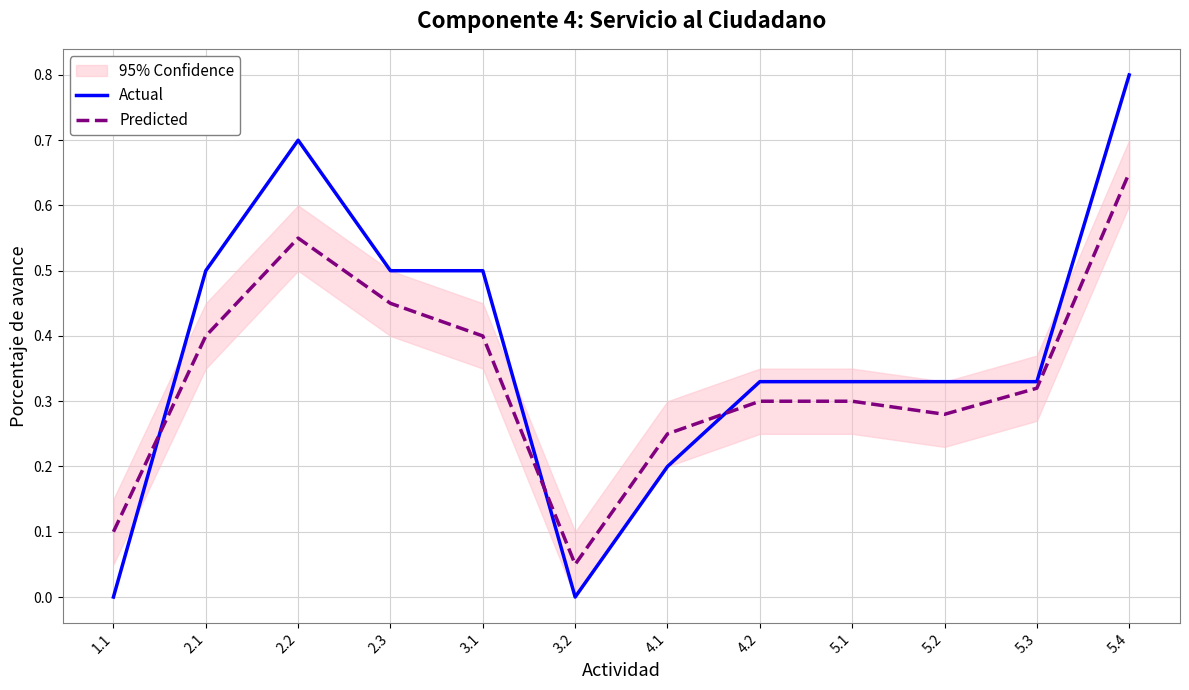

At which label does Predicted reach its minimum?

3.2